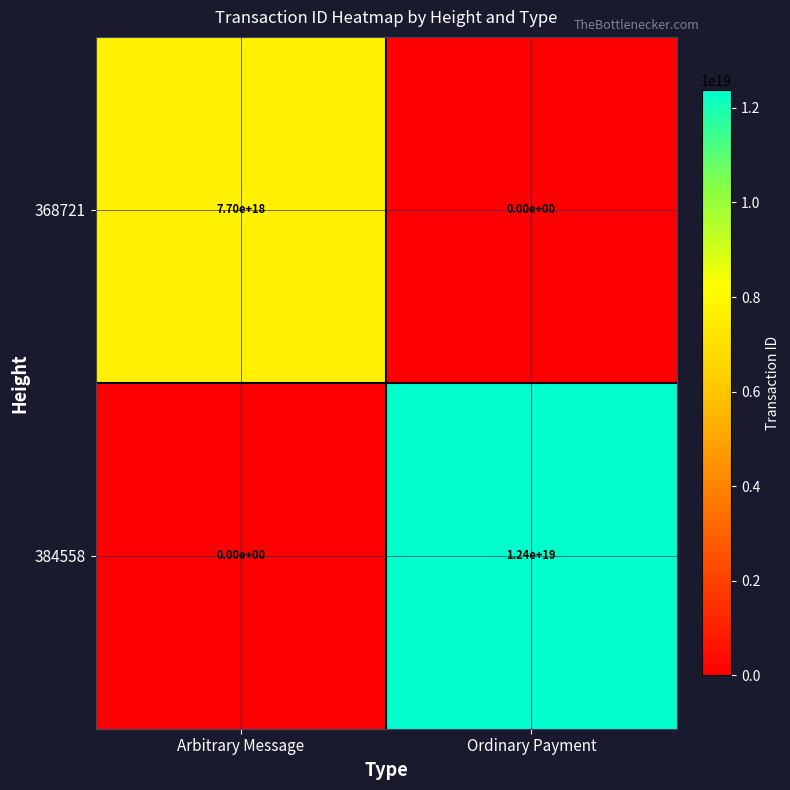

Rank the series at Ordinary Payment from highest to lowest value.

384558, 368721